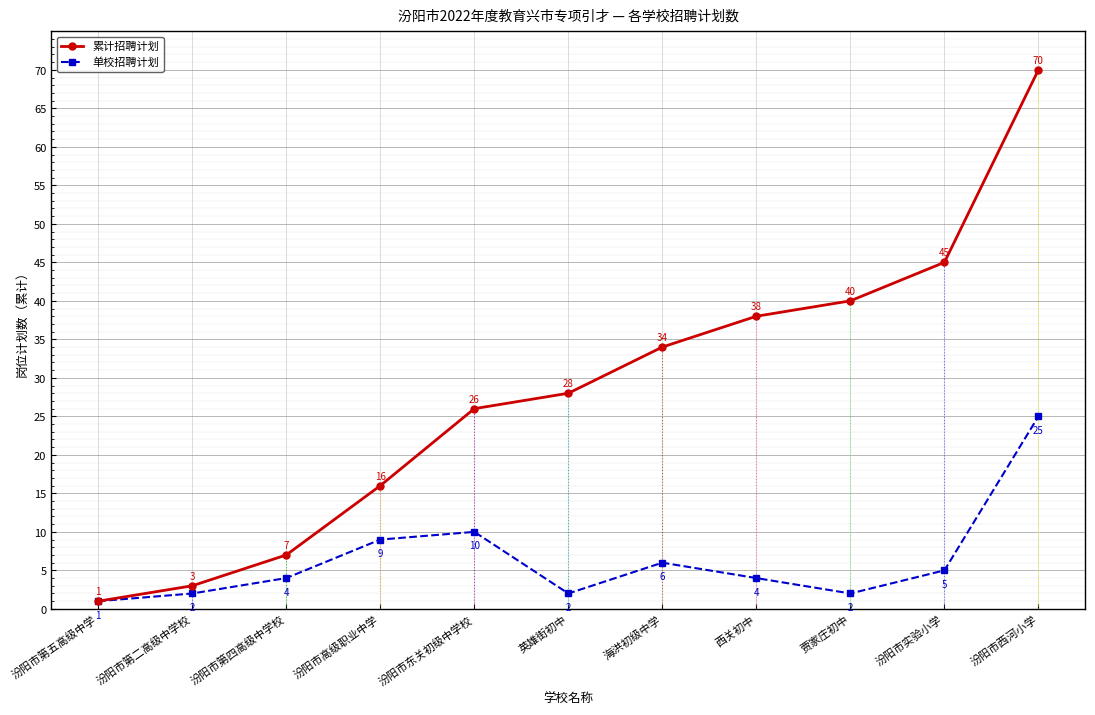

Reading left to right, extract all data points from this chart.

累计招聘计划: 汾阳市第五高级中学=1	汾阳市第二高级中学校=3	汾阳市第四高级中学校=7	汾阳市高级职业中学=16	汾阳市东关初级中学校=26	英雄街初中=28	海洪初级中学=34	西关初中=38	贾家庄初中=40	汾阳市实验小学=45	汾阳市西河小学=70
单校招聘计划: 汾阳市第五高级中学=1	汾阳市第二高级中学校=2	汾阳市第四高级中学校=4	汾阳市高级职业中学=9	汾阳市东关初级中学校=10	英雄街初中=2	海洪初级中学=6	西关初中=4	贾家庄初中=2	汾阳市实验小学=5	汾阳市西河小学=25